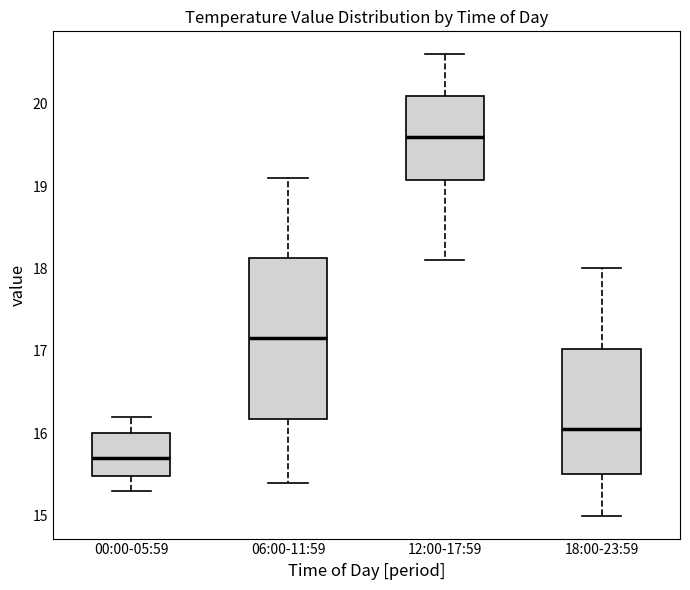

Where does the upper whisker of the box for 18:00-23:59 end on the y-axis? The values are not printed on the chart, so give them approximately, as read against the axis.

18.0